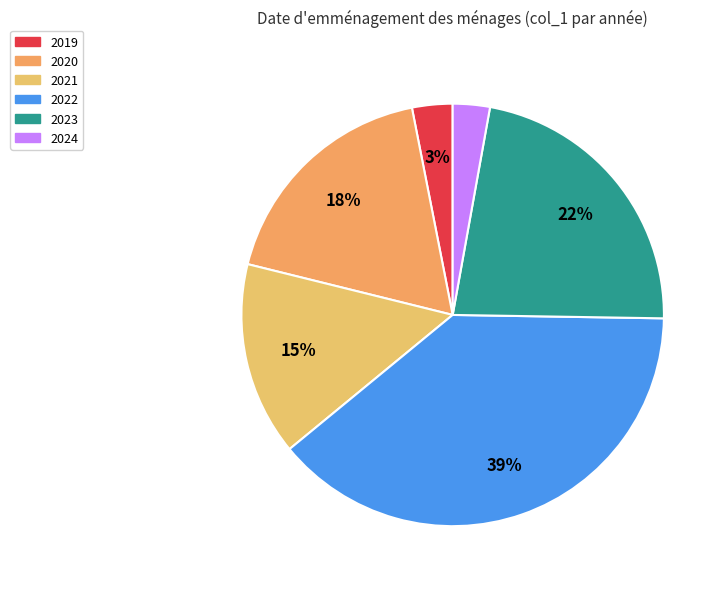

To the nearest percent, what is the difference between the 2019 and 2020 slice percentages?

15%